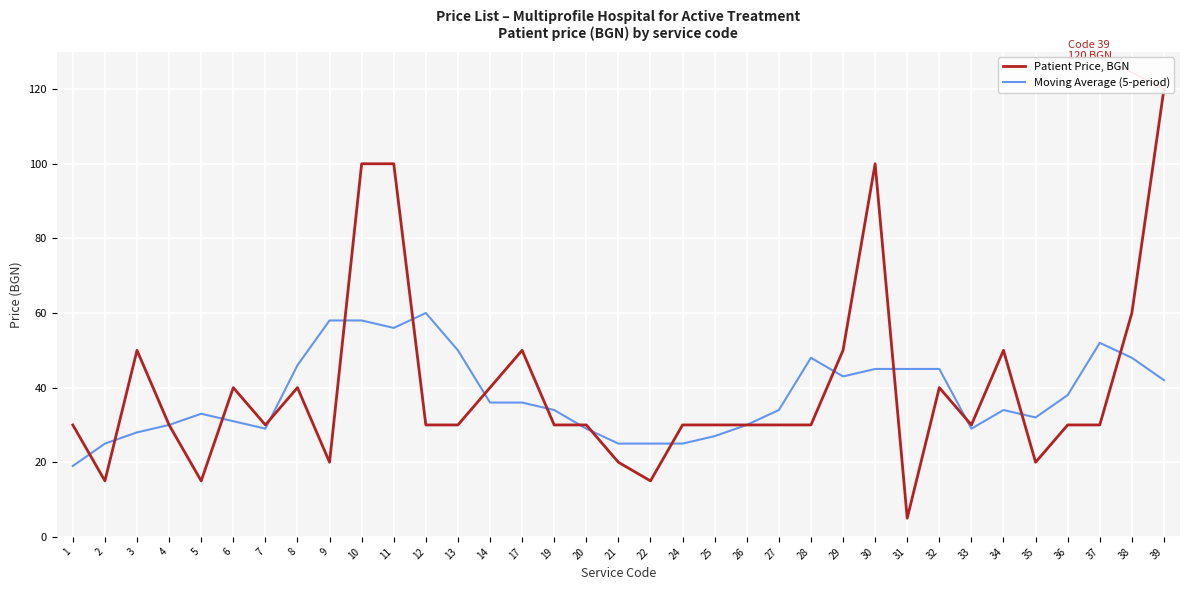

What is the greatest value displayed?

120